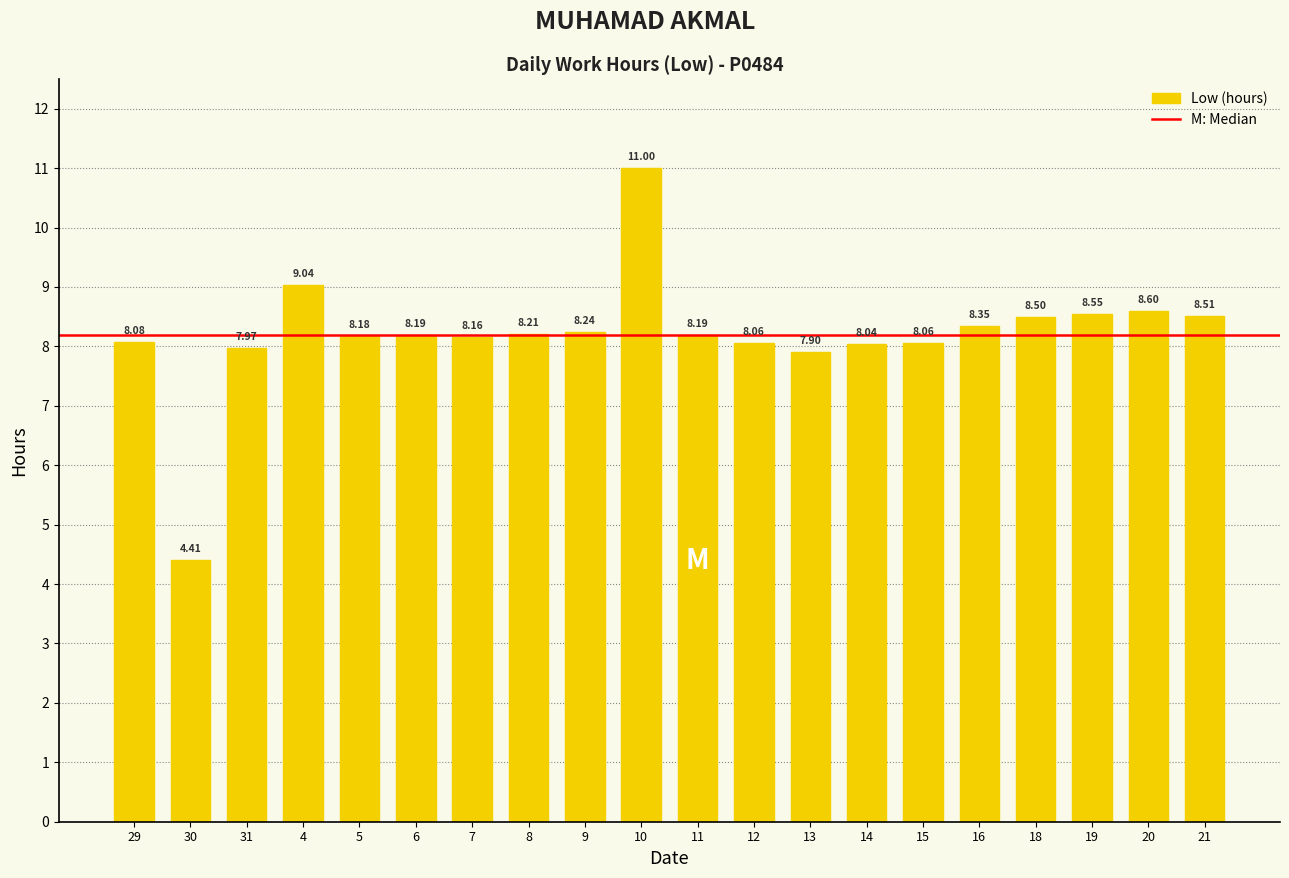

Which has a higher value, 11 or 15?

11